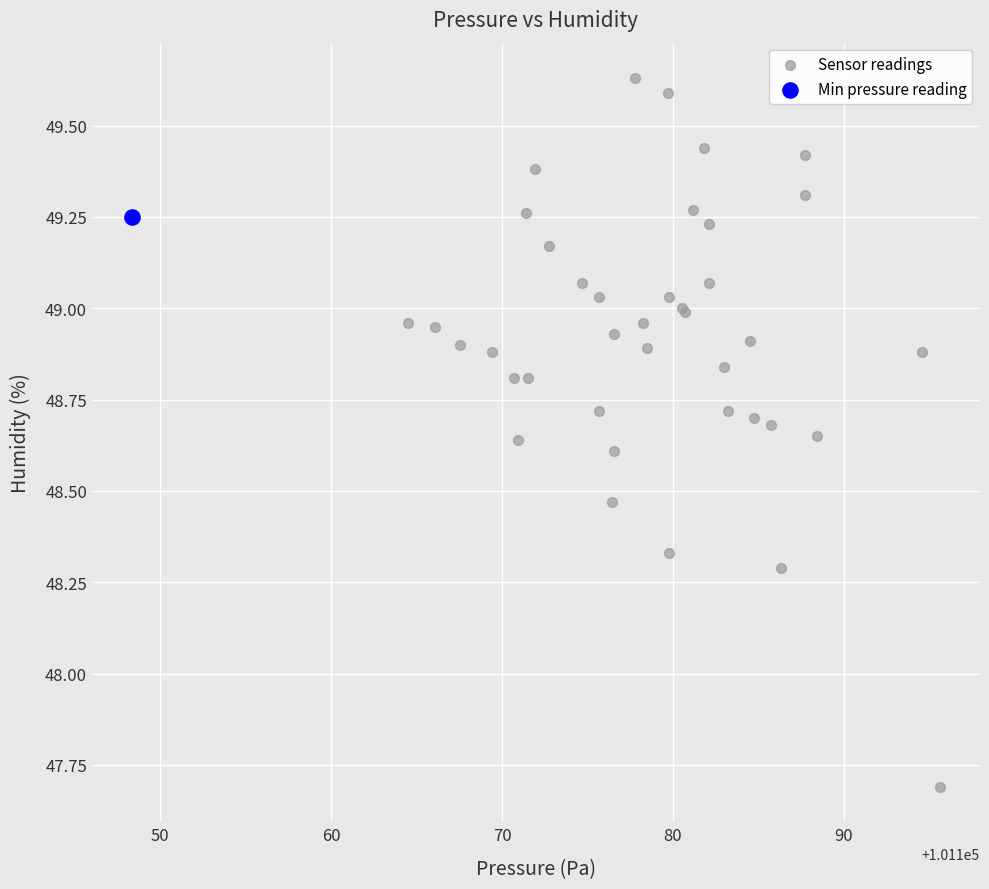

What are all the series names shown in the legend?

Sensor readings, Min pressure reading